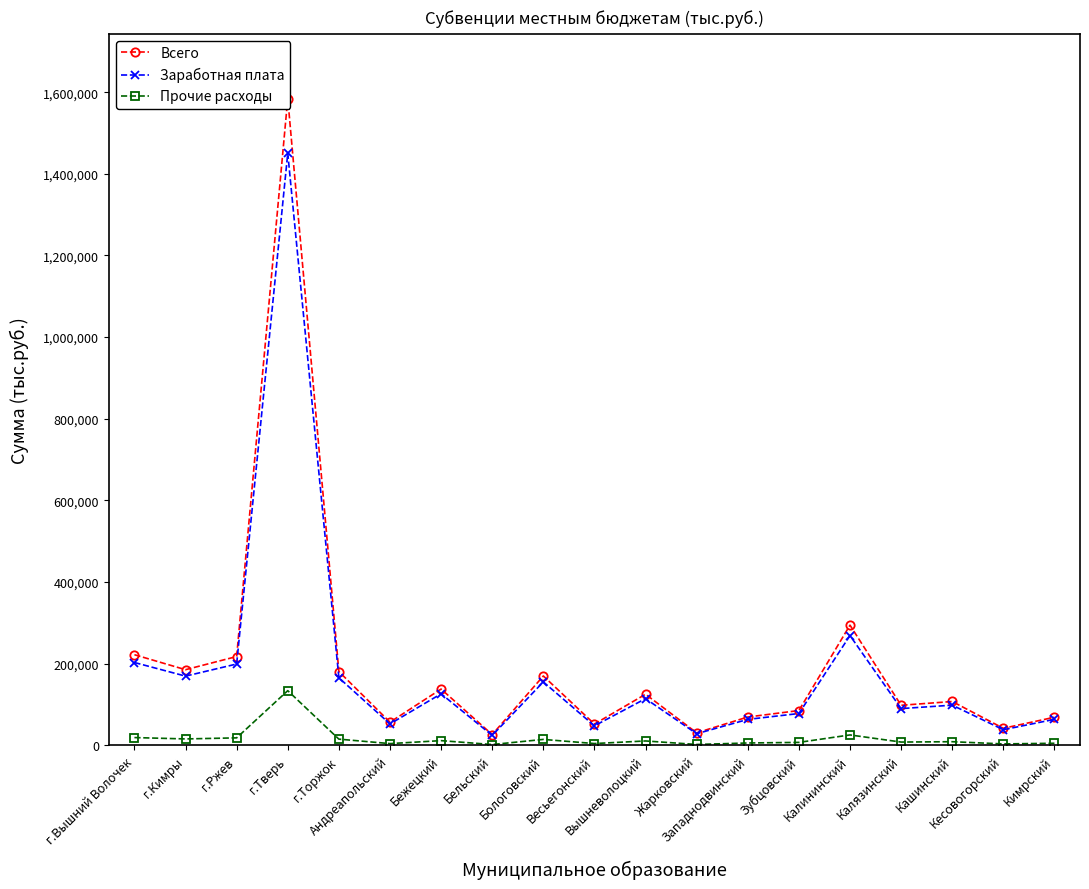

How many lines are shown in the chart?

3